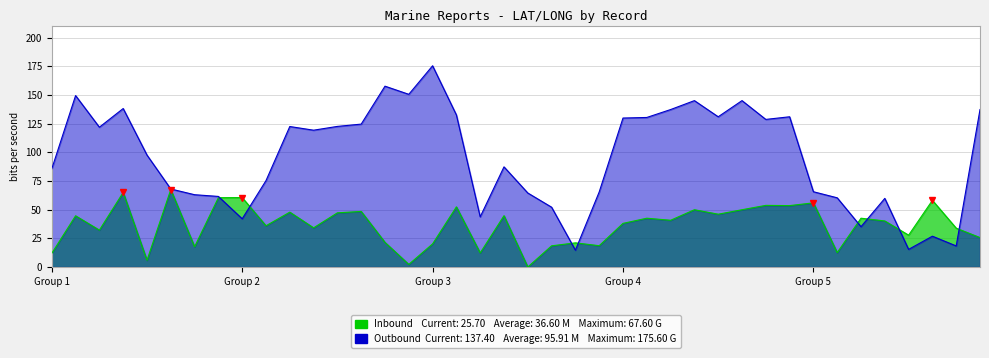

The value of Inbound (LAT) at 28 is 50.0. True or false?

True